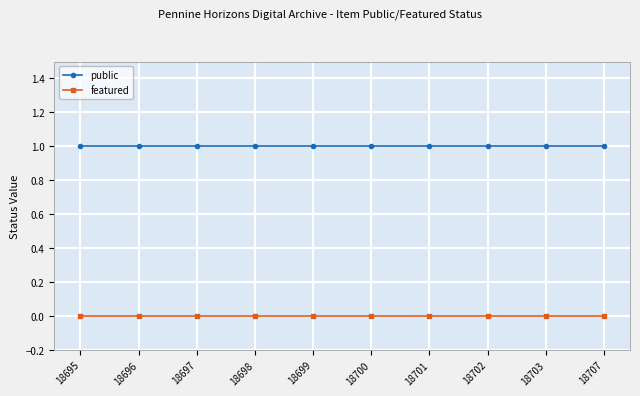

The value of featured at 18699 is 0. True or false?

True